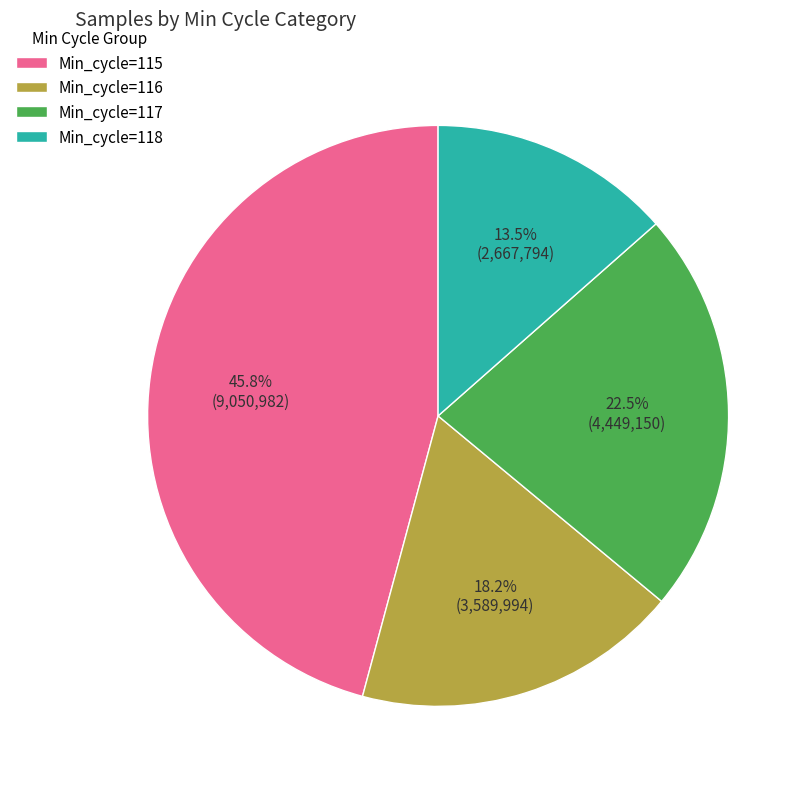

Rank the categories by value from highest to lowest.

Min_cycle=115, Min_cycle=117, Min_cycle=116, Min_cycle=118